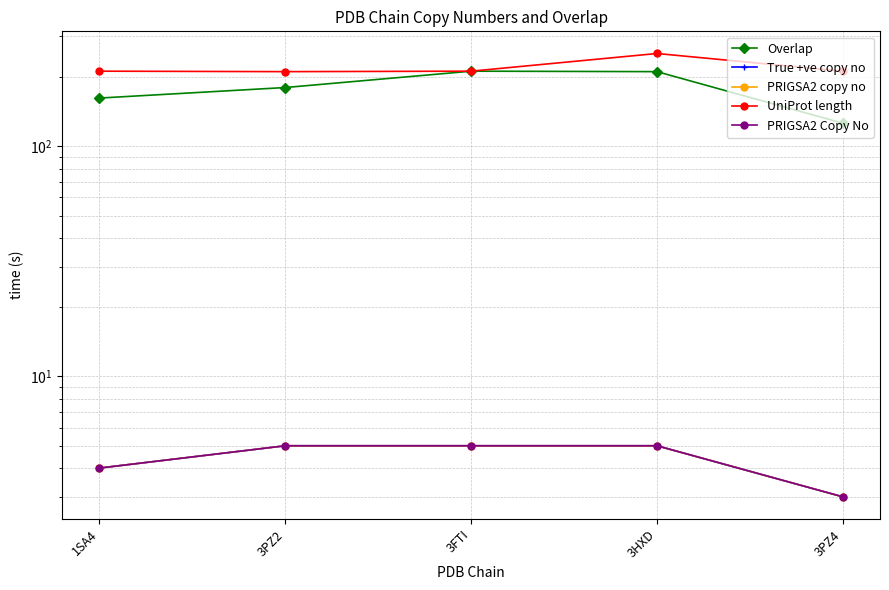

How many data points in Overlap are less than 180?

2